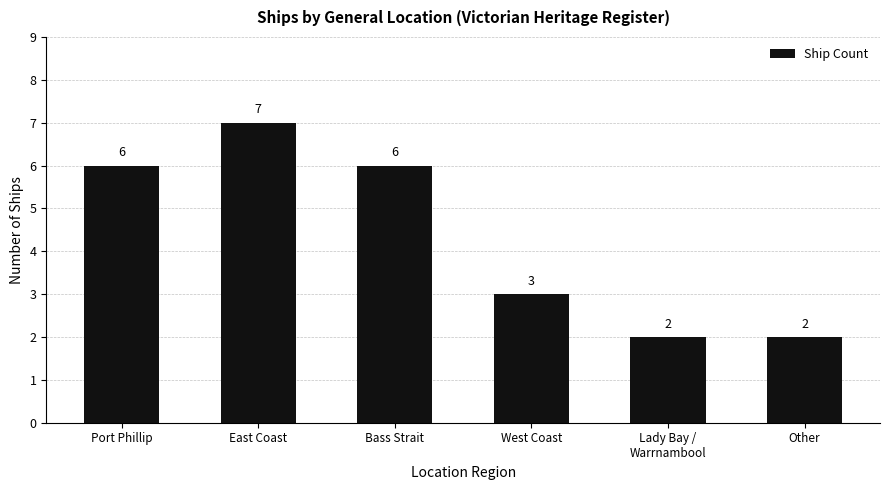

How many series are shown in this chart?

1